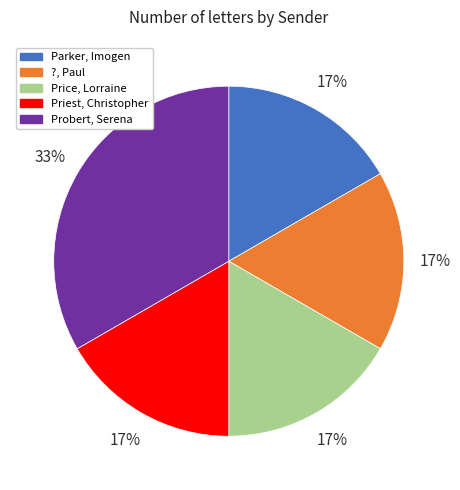

To the nearest percent, what is the average slice percentage?

20%